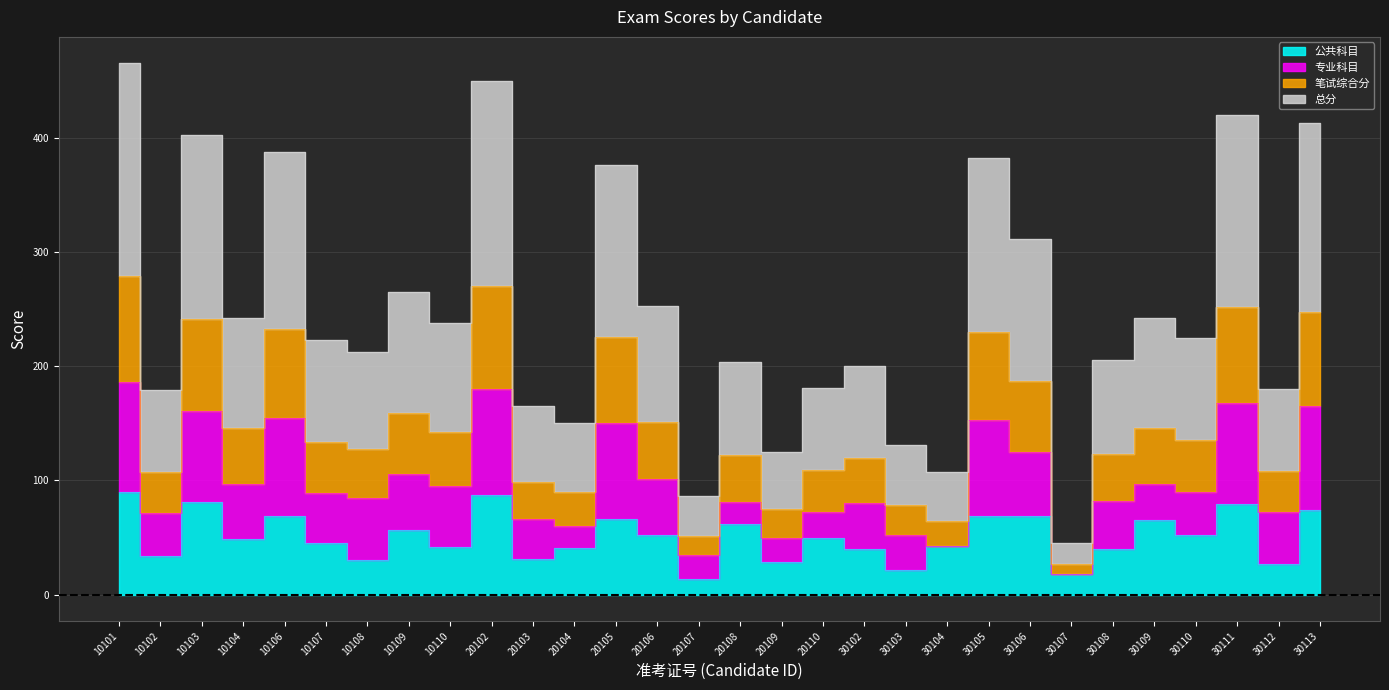

What is the difference between the maximum and second lowest values in the 总分 series?

378.8